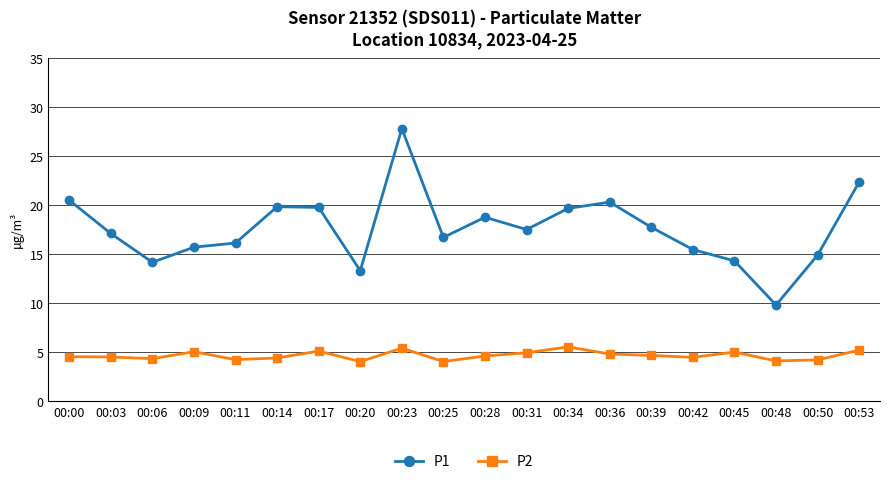

True or false: P2 has a value of 5.0 at 00:09.

True